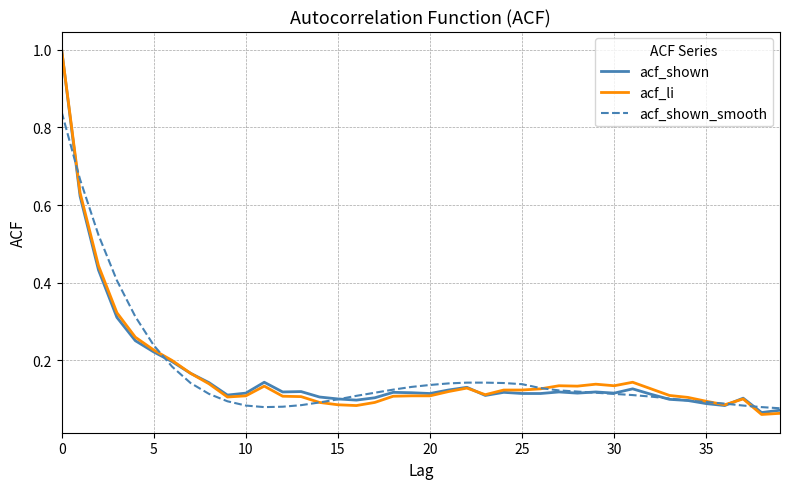

What is the maximum value shown in the chart?

1.0